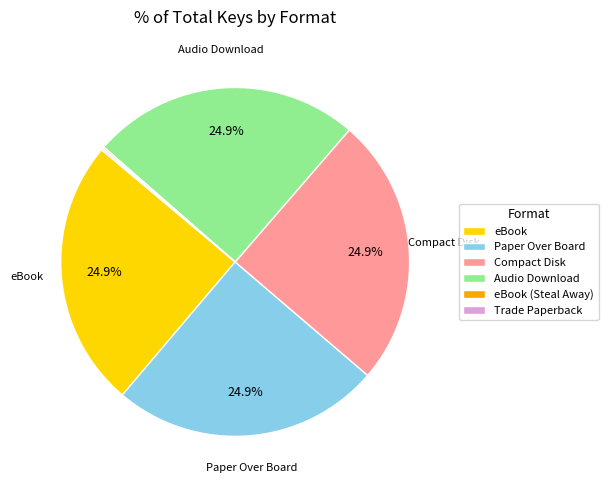

Does any single category account for the majority?

No